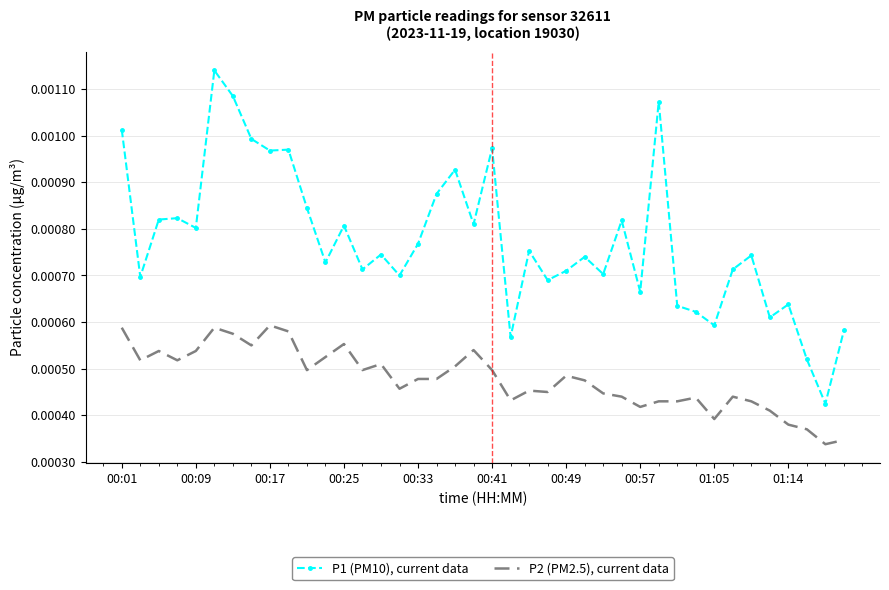

What are all the series names shown in the legend?

P1 (PM10), current data, P2 (PM2.5), current data